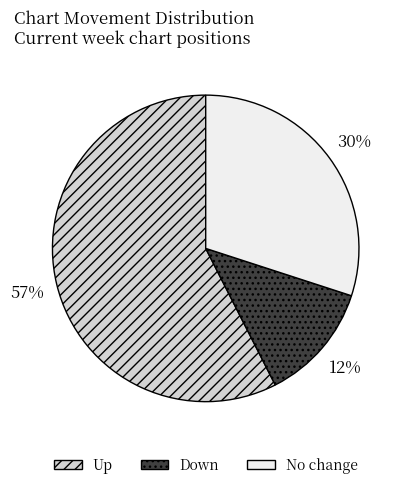

To the nearest percent, what is the average slice percentage?

33%